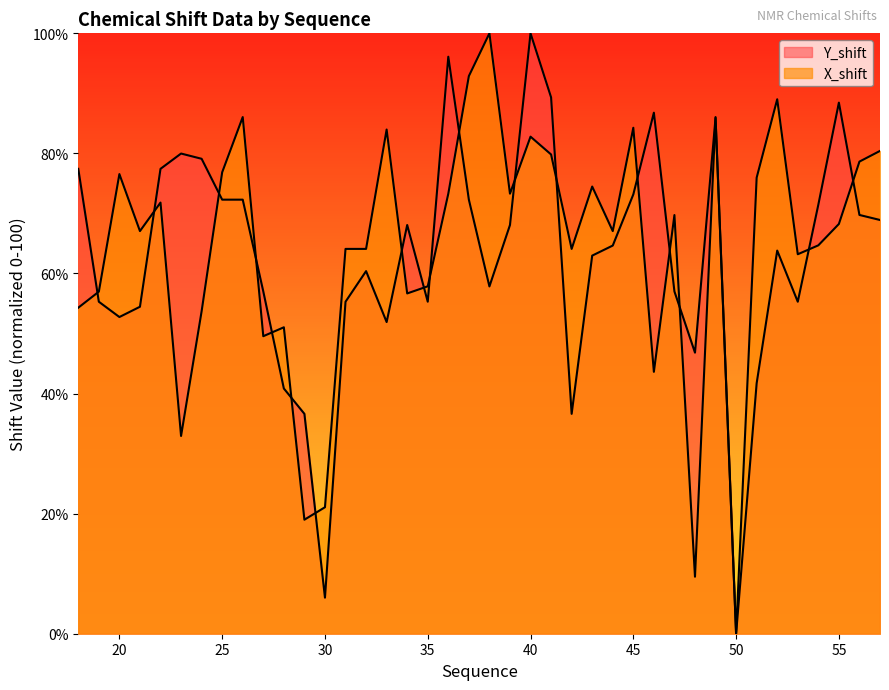

Reading right to left, transcribe all the data shown in this chart.

X_shift: 57=80.4	56=78.6	55=68.2	54=64.7	53=63.2	52=89.0	51=76.0	50=0.0	49=86.1	48=9.5	47=69.7	46=43.6	45=84.3	44=67.1	43=74.5	42=64.1	41=79.8	40=82.8	39=73.3	38=100.0	37=92.9	36=73.3	35=57.9	34=56.7	33=84.0	32=64.1	31=64.1	30=21.1	29=19.0	28=51.0	27=49.6	26=86.1	25=76.9	24=53.7	23=32.9	22=71.8	21=67.1	20=76.6	19=57.0	18=54.3
Y_shift: 57=68.9	56=69.7	55=88.5	54=71.5	53=55.3	52=63.8	51=41.7	50=0.0	49=85.9	48=46.8	47=57.0	46=86.8	45=73.2	44=64.7	43=63.0	42=36.6	41=89.3	40=100.0	39=68.1	38=57.8	37=72.3	36=96.1	35=55.3	34=68.1	33=51.9	32=60.4	31=55.3	30=6.0	29=36.6	28=40.8	27=57.0	26=72.3	25=72.3	24=79.1	23=80.0	22=77.4	21=54.5	20=52.7	19=55.3	18=77.4